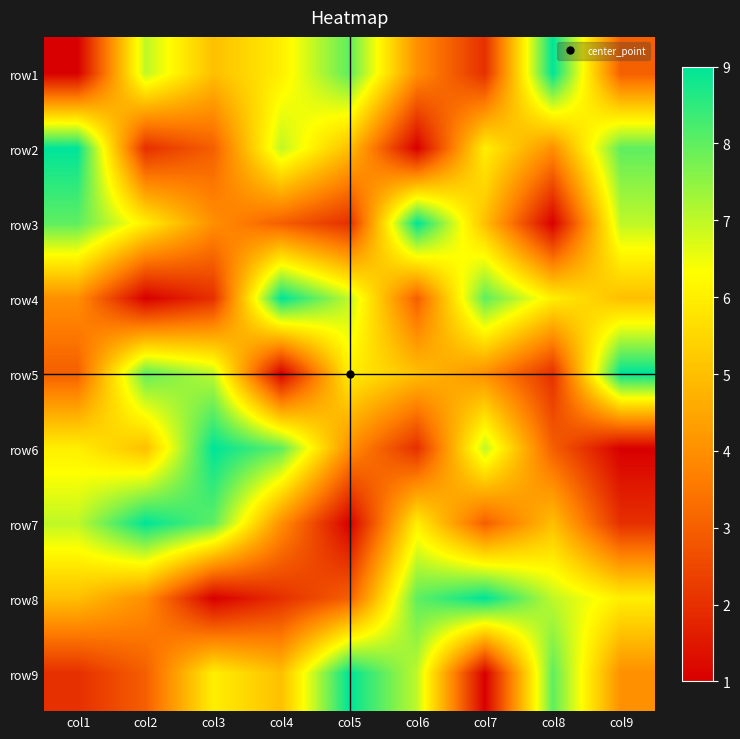

Count the number of data series in this chart.

9